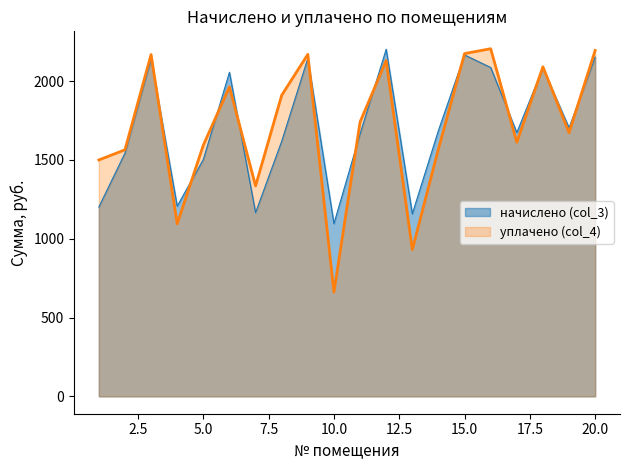

What is the minimum value shown in the chart?

661.7